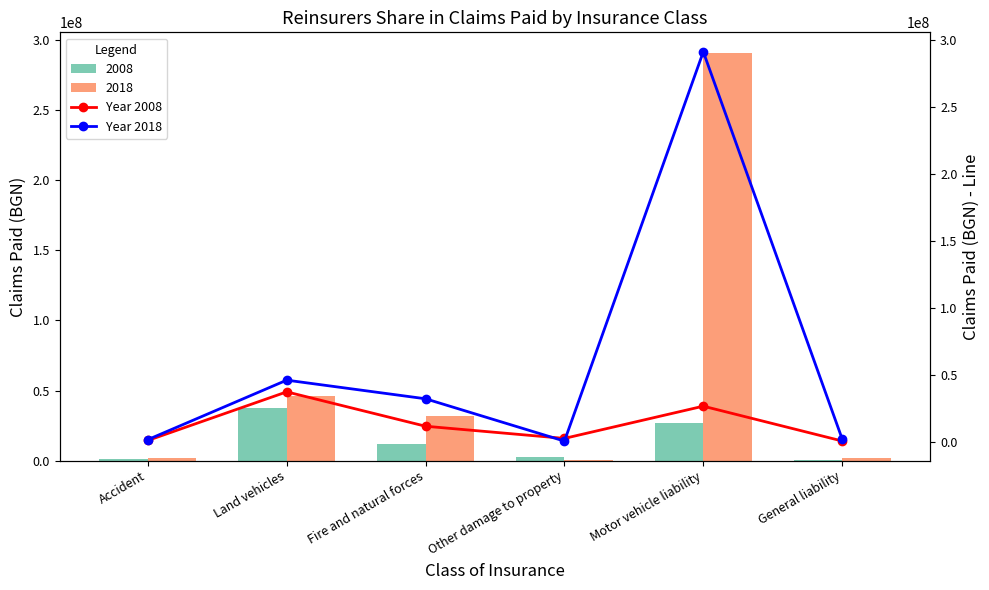

At which category is the sum across all series the highest?

Motor vehicle liability